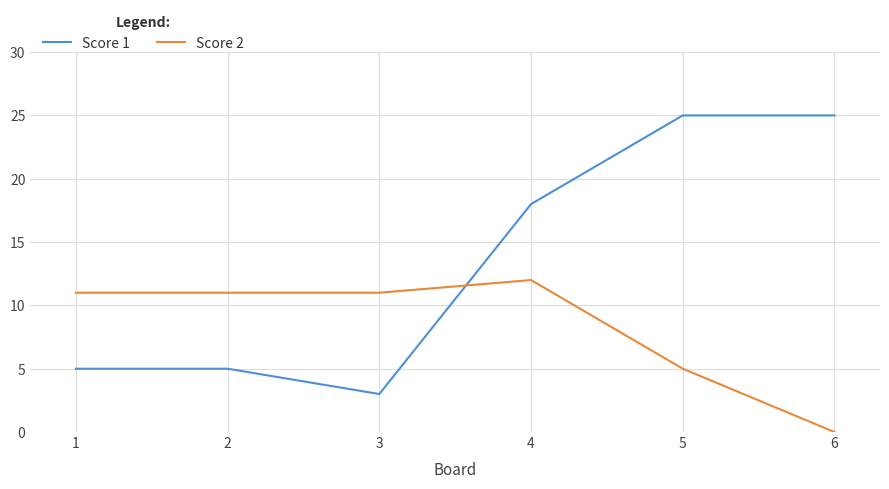

Which series has the widest spread of values?

Score 1